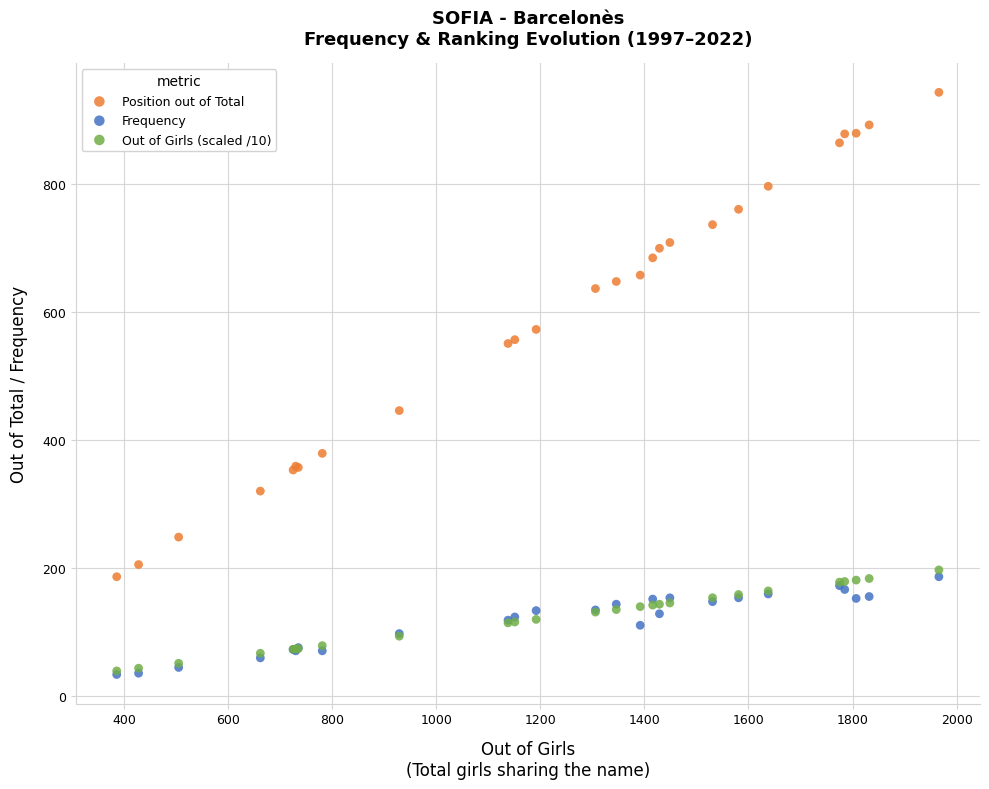

Across all series, what Y value is closest to 488?

446.0